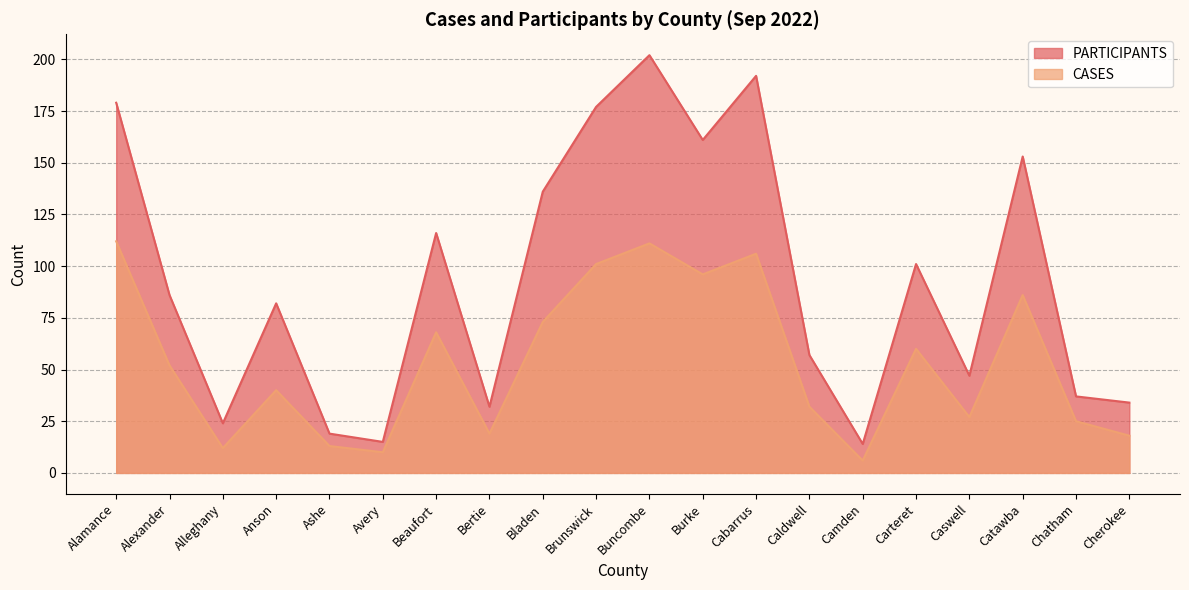

How many interior local peaks does the CASES series have?

6